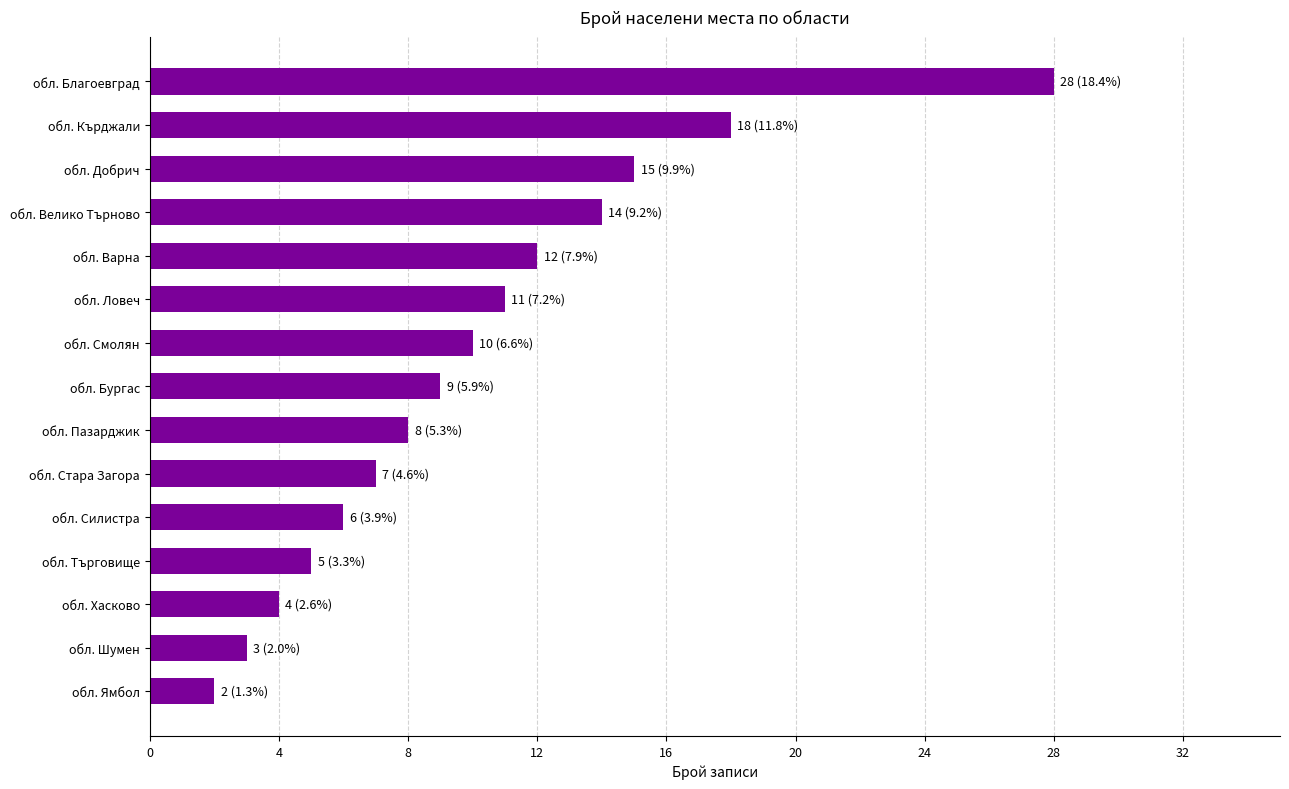

Rank the categories by value from lowest to highest.

обл. Ямбол, обл. Шумен, обл. Хасково, обл. Търговище, обл. Силистра, обл. Стара Загора, обл. Пазарджик, обл. Бургас, обл. Смолян, обл. Ловеч, обл. Варна, обл. Велико Търново, обл. Добрич, обл. Кърджали, обл. Благоевград